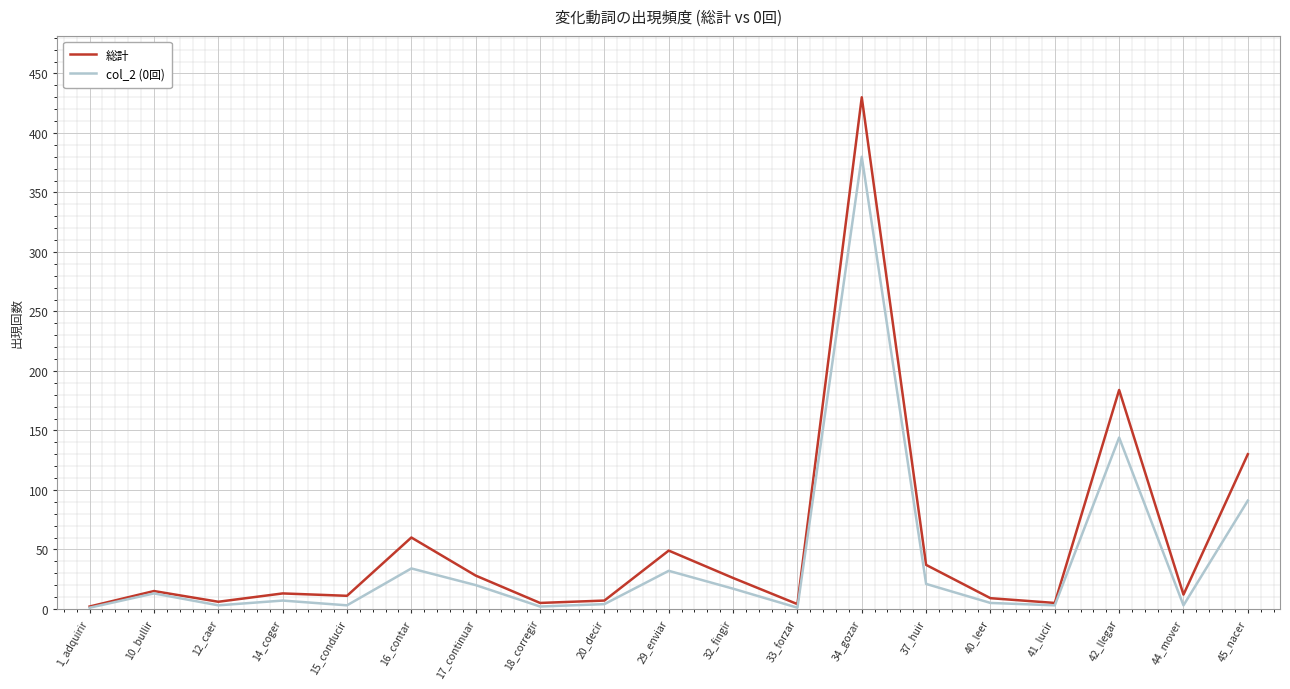

True or false: col_2 (0回) has more than 1 points higher than both neighbors.

True